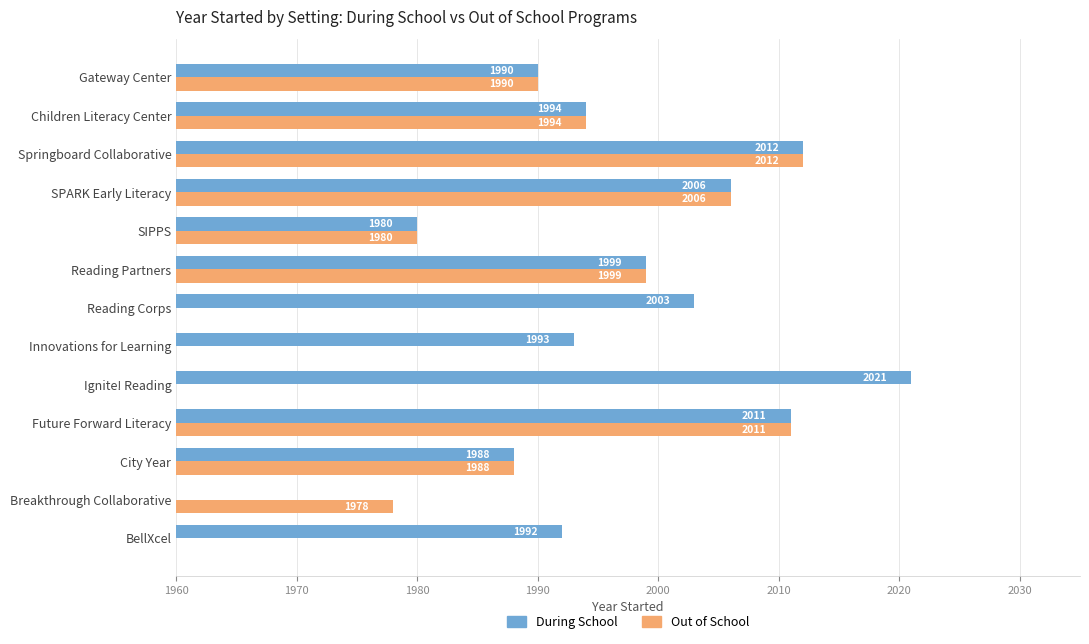

Which series has the widest spread of values?

During School